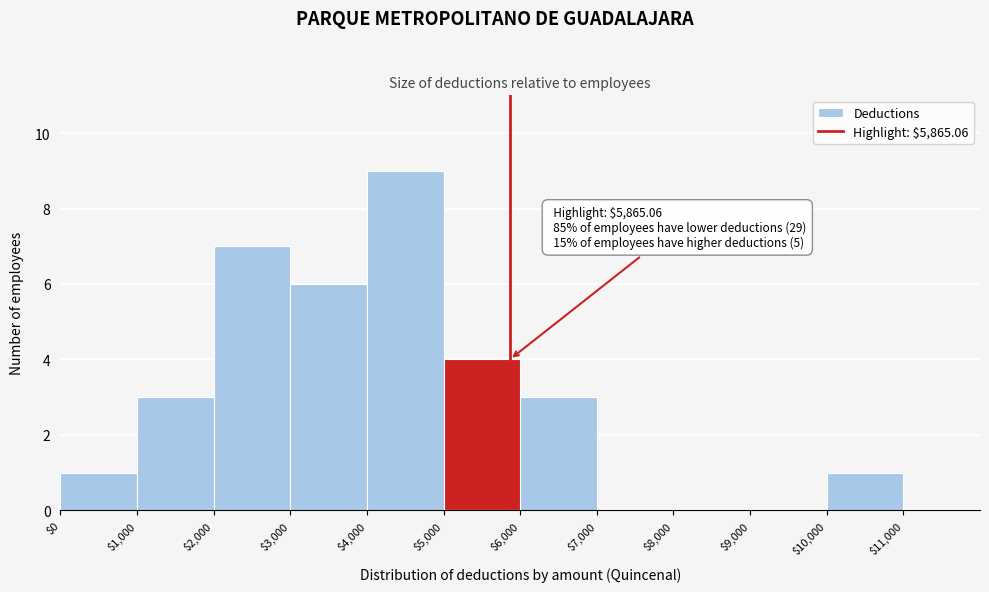

Which range on the x-axis has the tallest bar?

$4,000 to $5,000